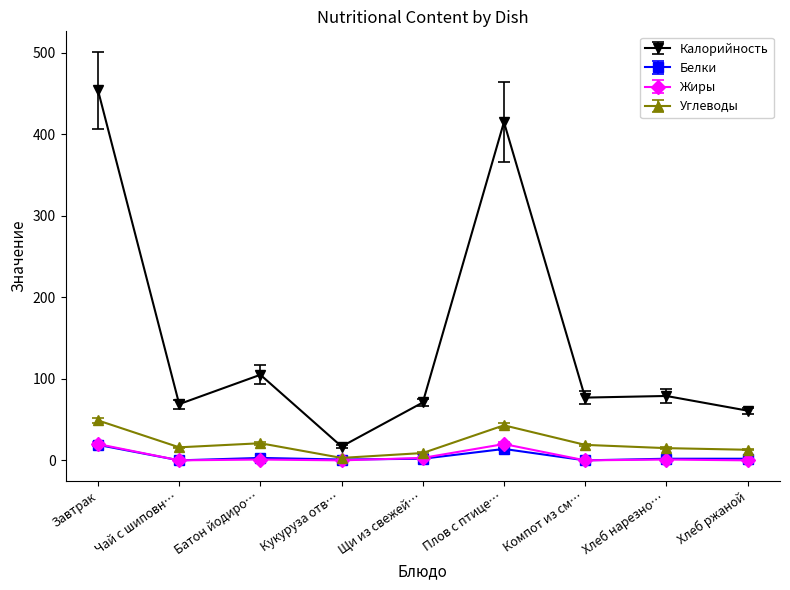

True or false: Углеводы has more than 0 points higher than both neighbors.

True